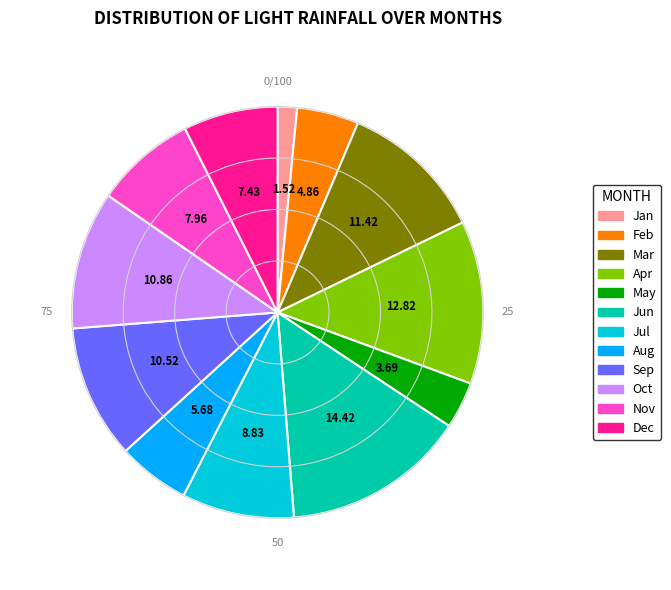

Do Nov and Sep together represent more than half of the pie?

No